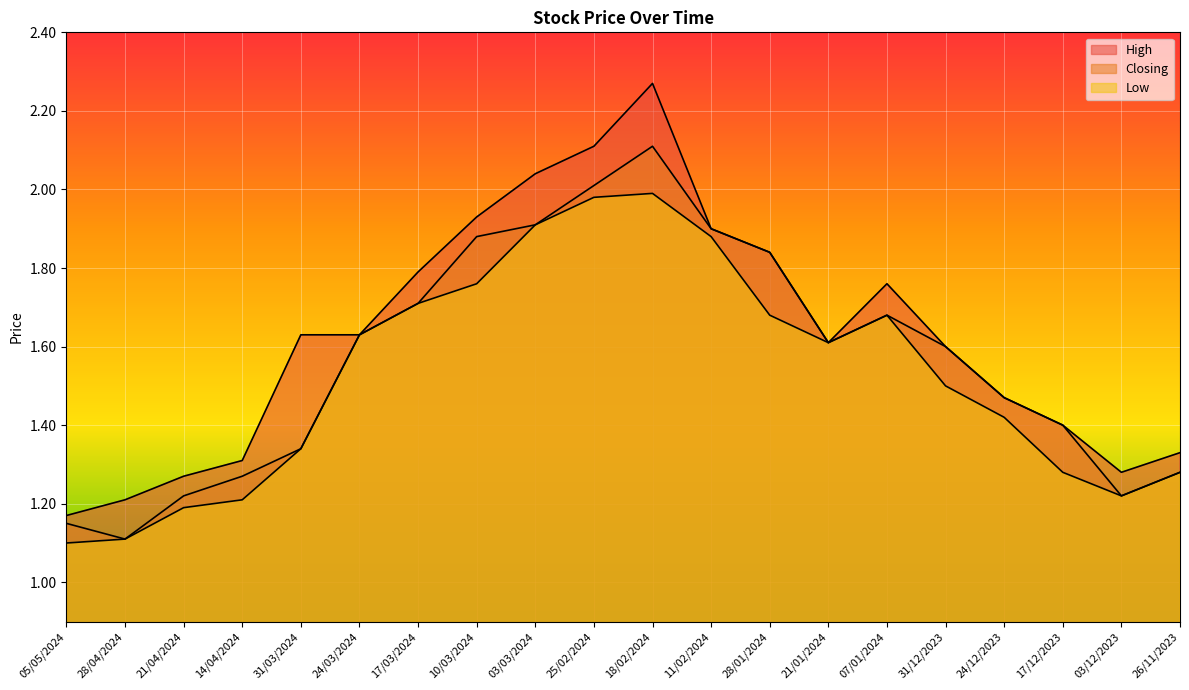

What value does the Low series have at 24/12/2023?

1.4